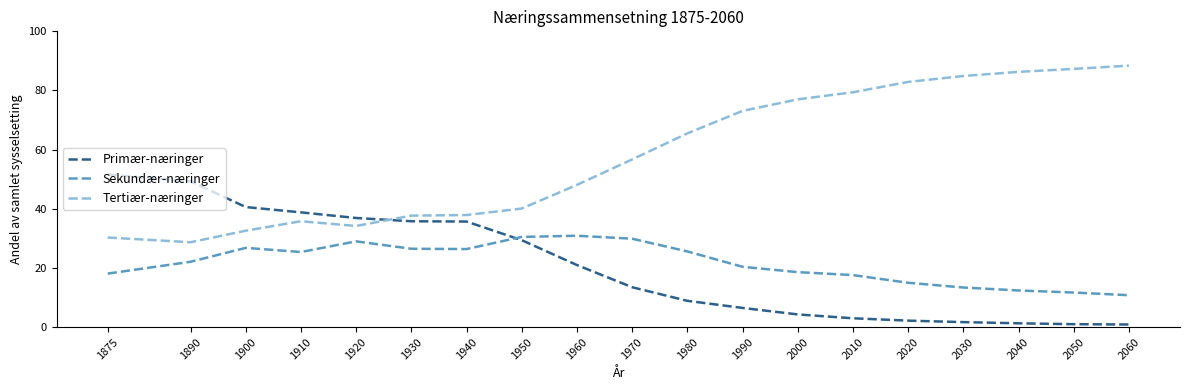

What is the total value across all series at 2020?

100.1